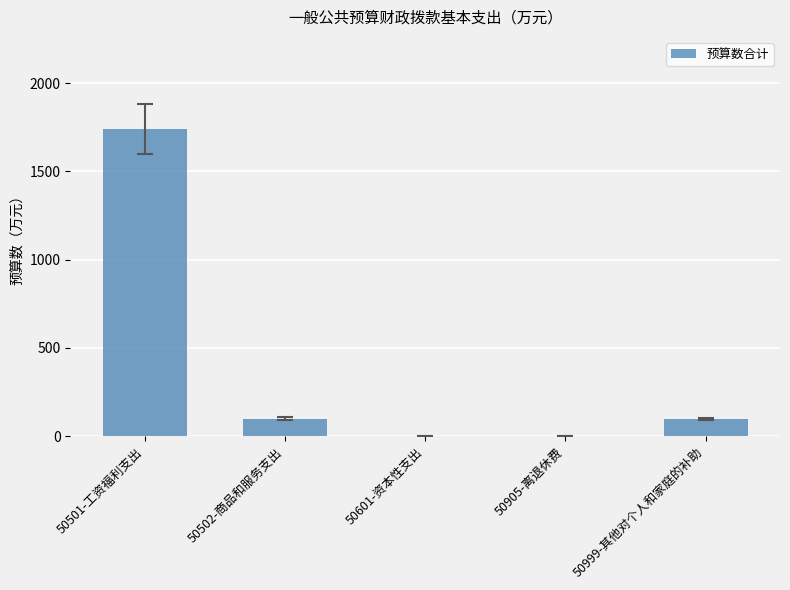

Are the bars horizontal?

No